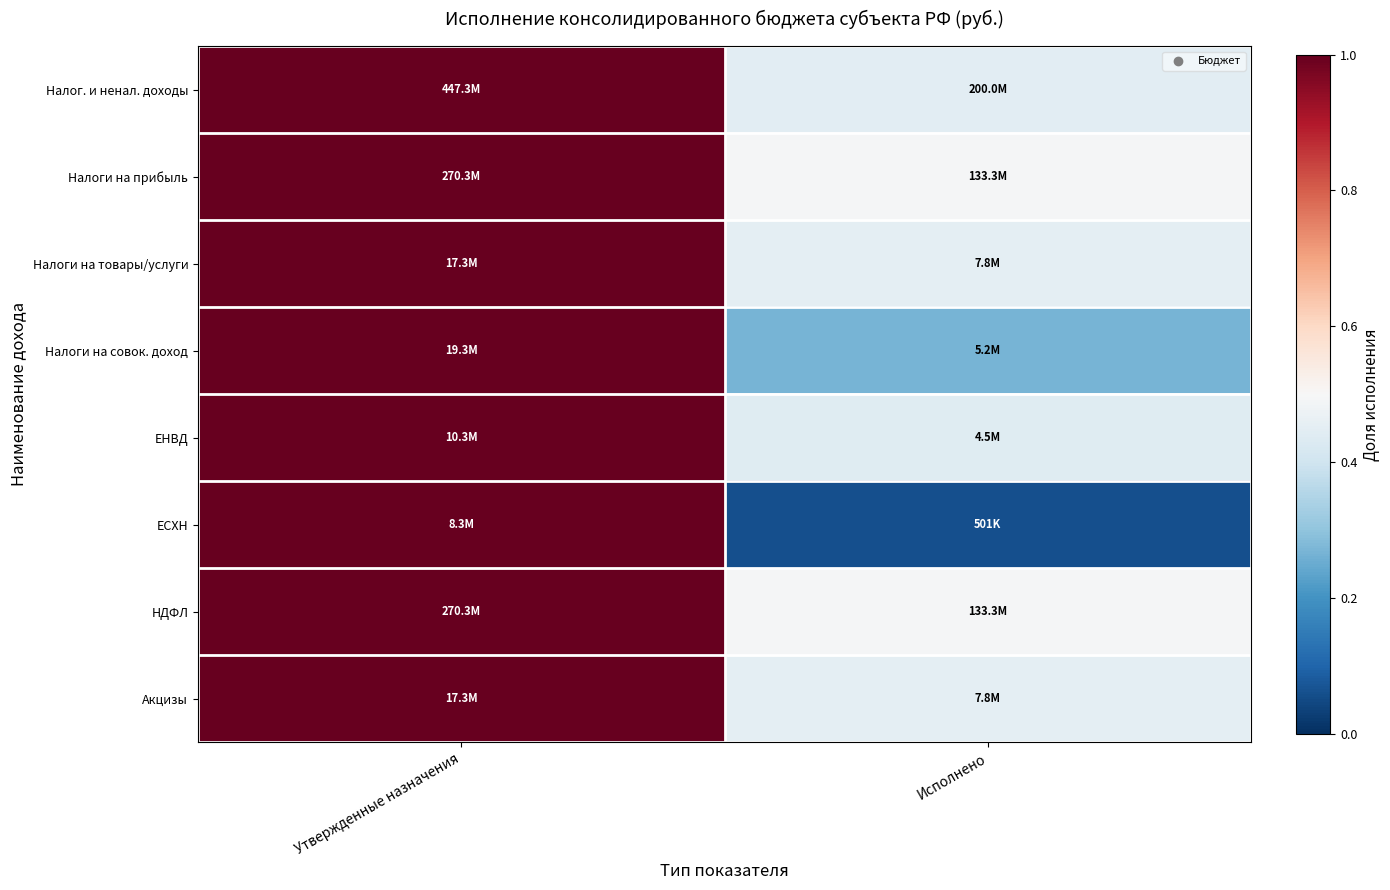

What is the difference between the highest and lowest values at Исполнено?

0.4